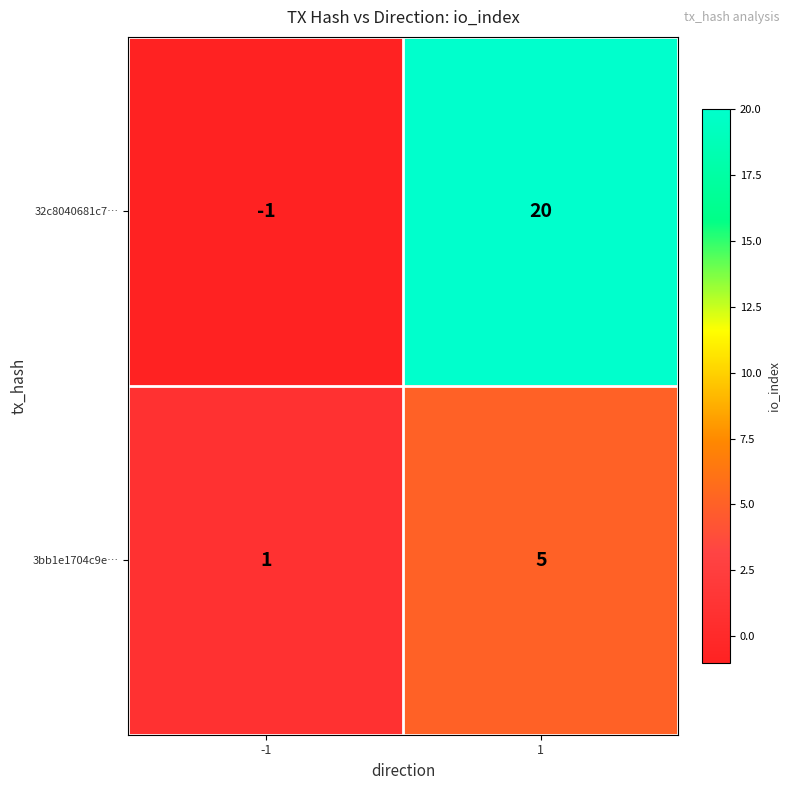

Reading right to left, extract all data points from this chart.

32c8040681c7…: 20	-1
3bb1e1704c9e…: 5	1